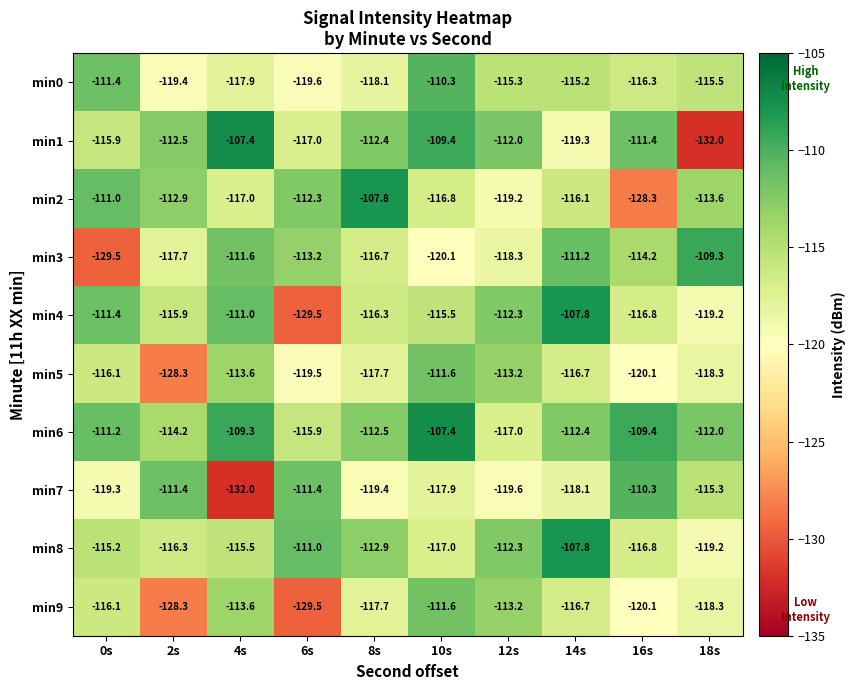

The value of min1 at 8s is -47.3. True or false?

False